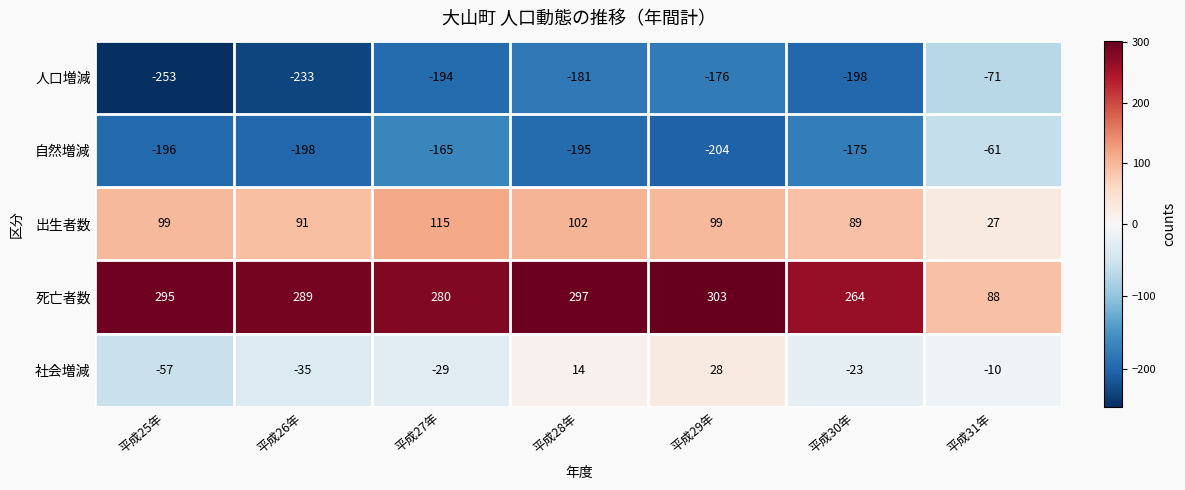

Which series has the largest range (max minus min)?

死亡者数